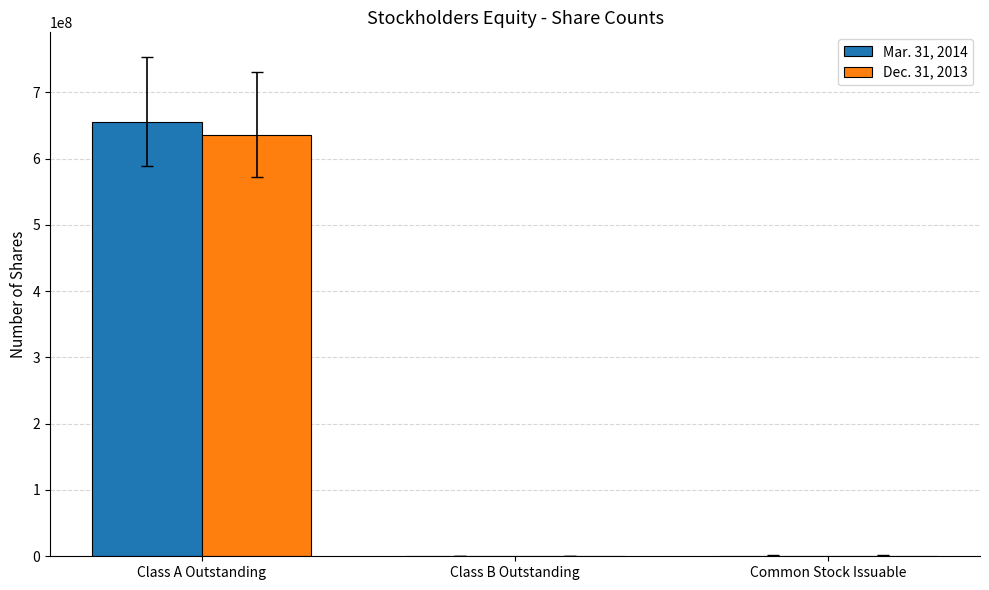

What is the total value across all series at Class A Outstanding?

1289847264